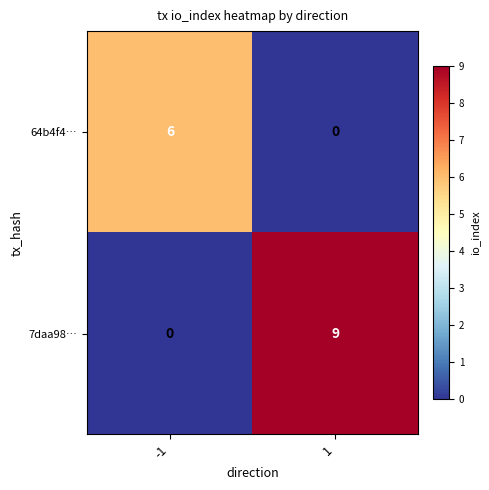

Reading left to right, transcribe all the data shown in this chart.

64b4f4…: -1=6	1=0
7daa98…: -1=0	1=9